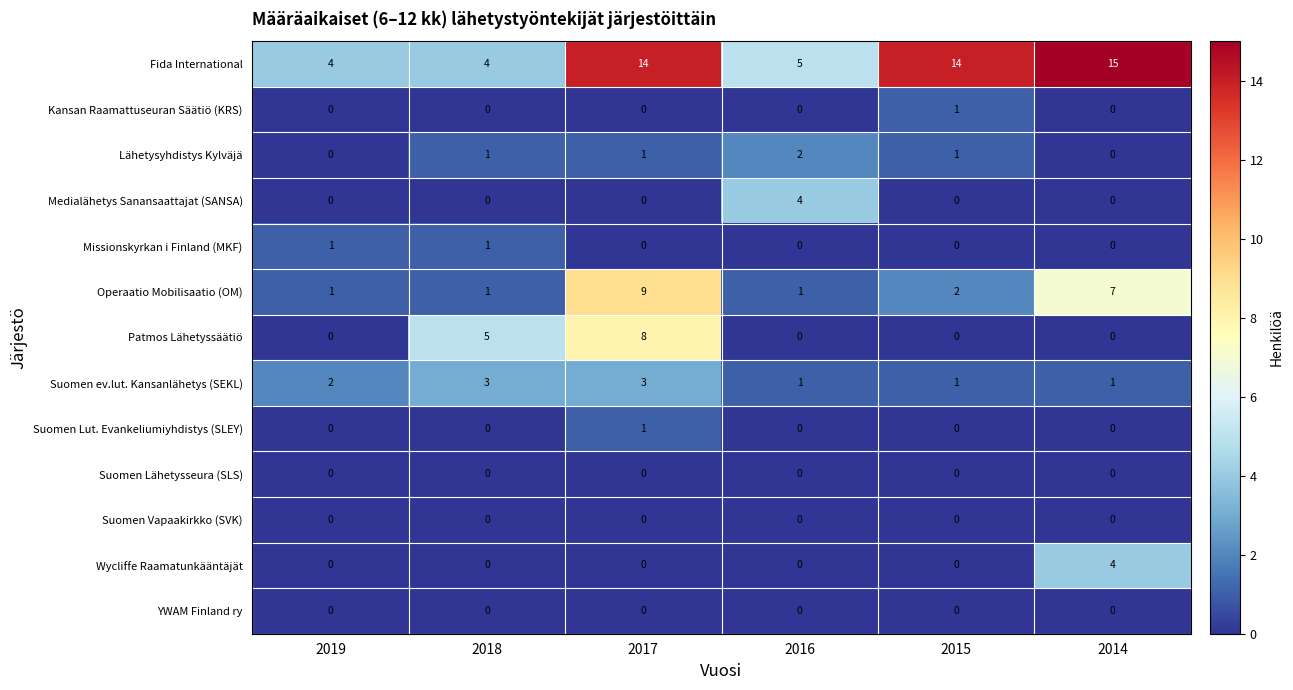

Between 2019 and 2015, which series saw the biggest shift?

Fida International